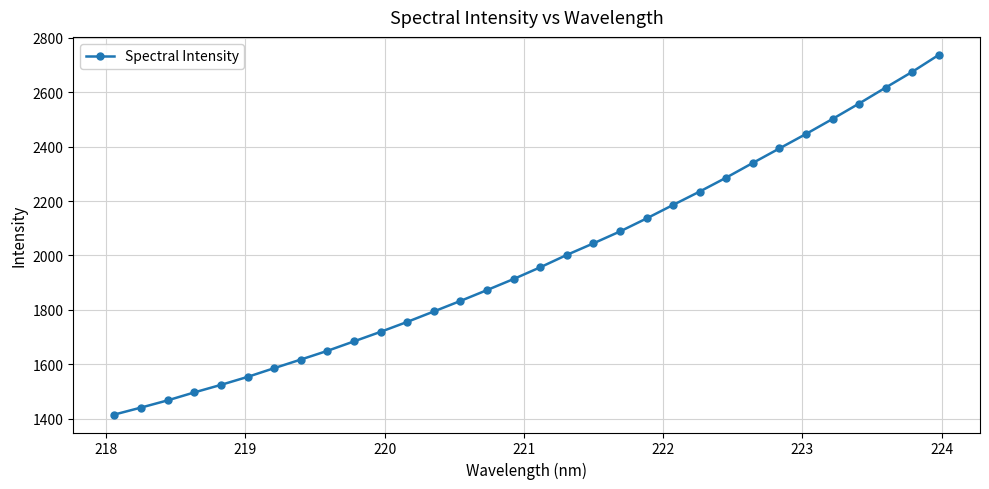

What is the sum of all values?

63516.9